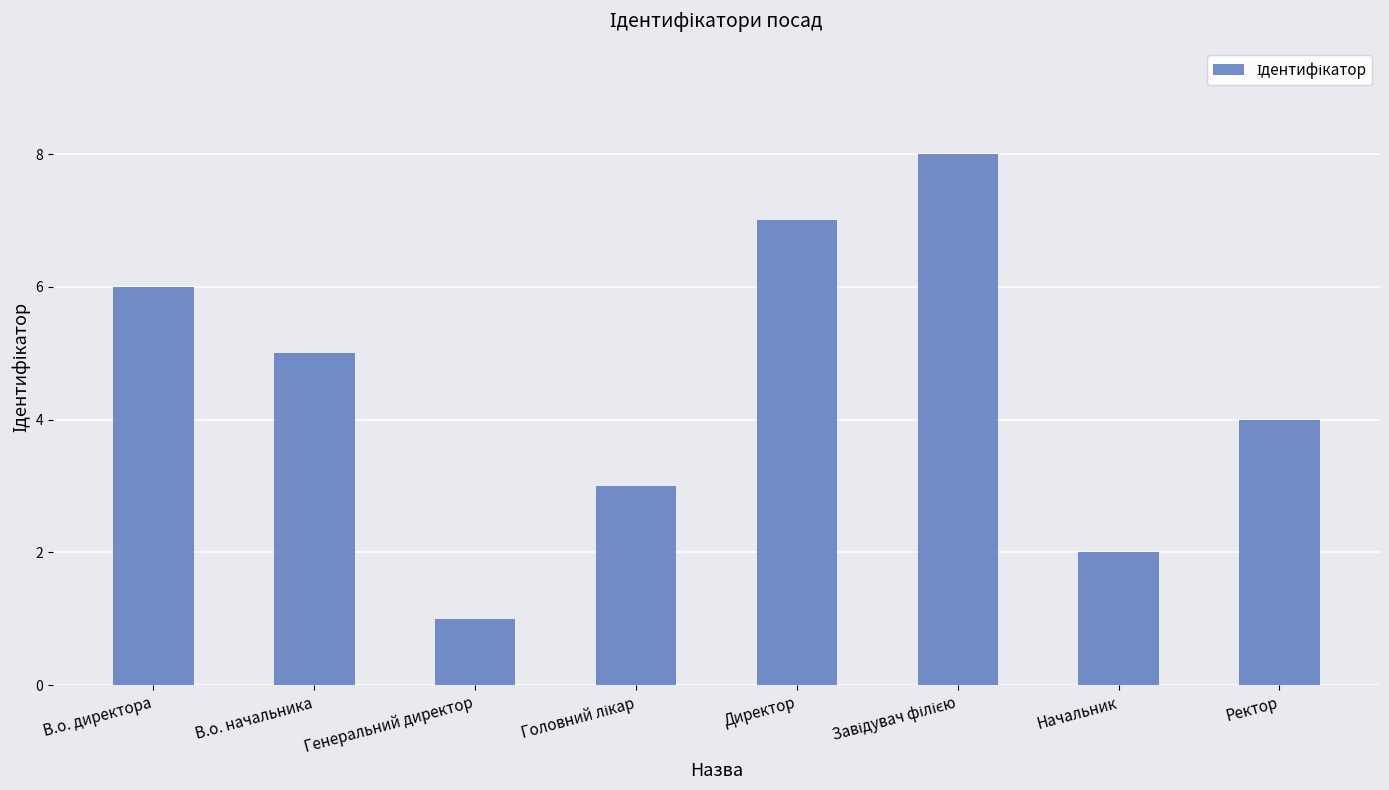

What is the maximum value shown in the chart?

8